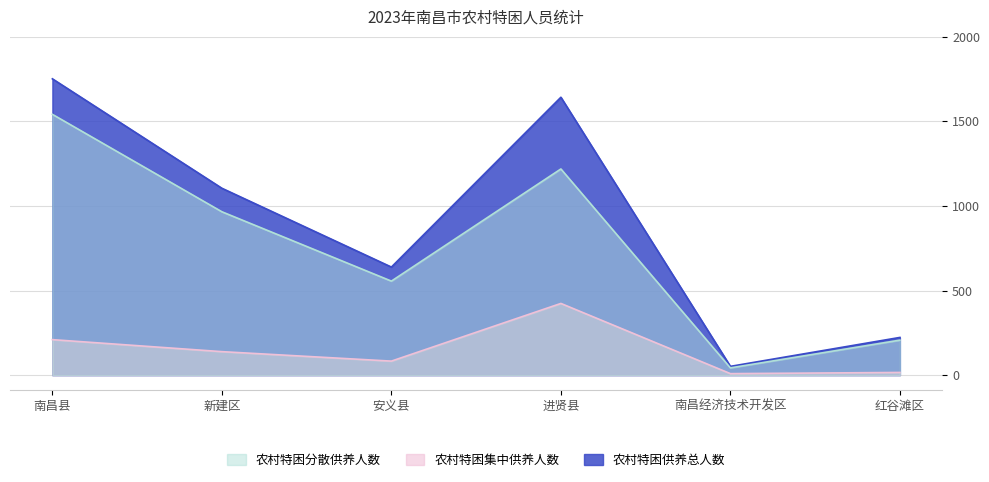

Rank the series at 安义县 from lowest to highest value.

农村特困集中供养人数, 农村特困分散供养人数, 农村特困供养总人数